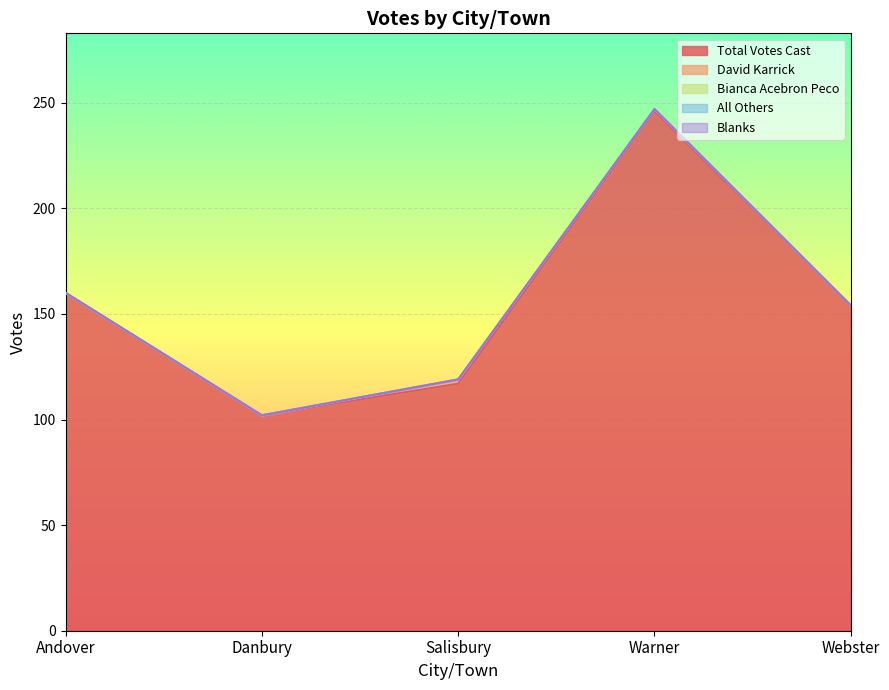

Which category has the lowest value in the Total Votes Cast series?

Danbury